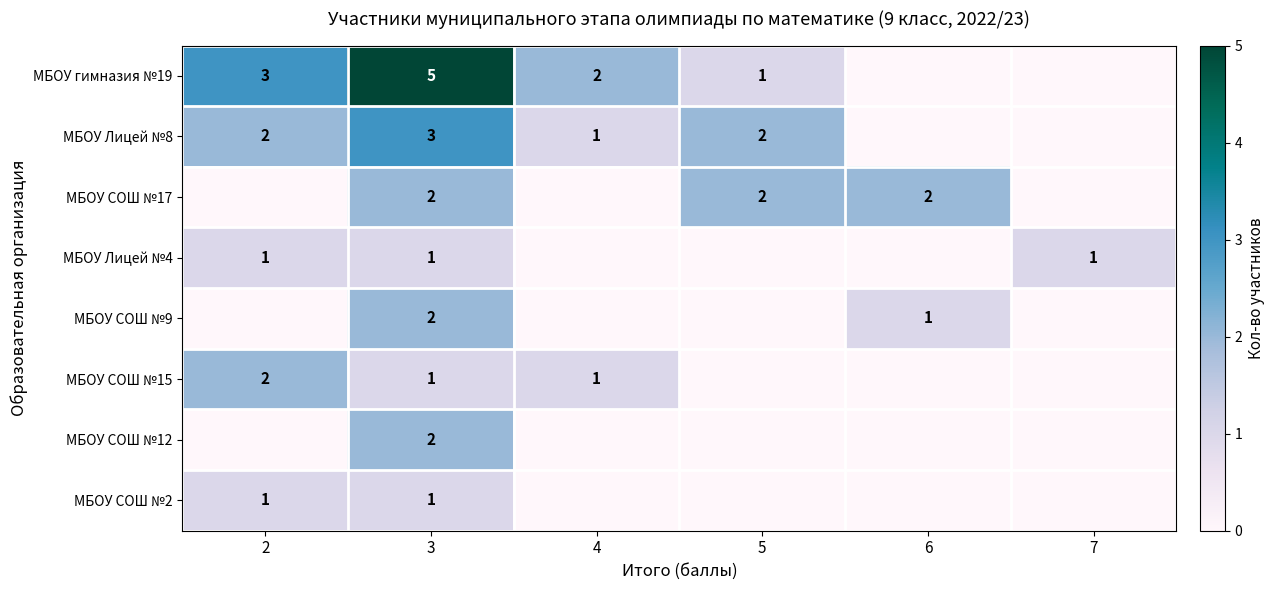

At how many categories does at least one series exceed 1?

5